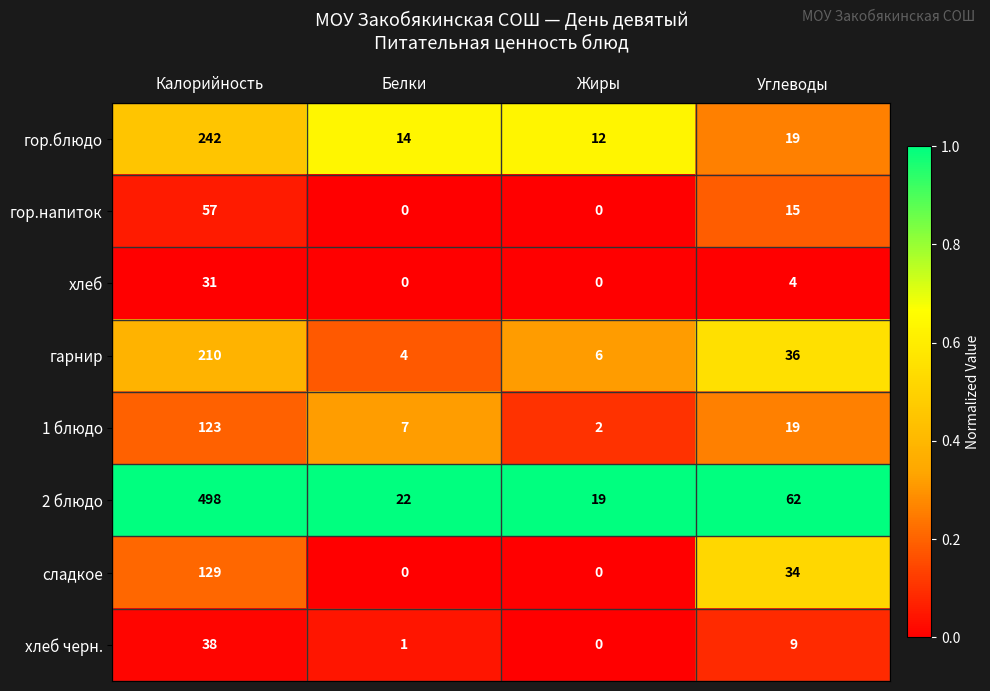

What is the difference between the highest and lowest values at Калорийность?

467